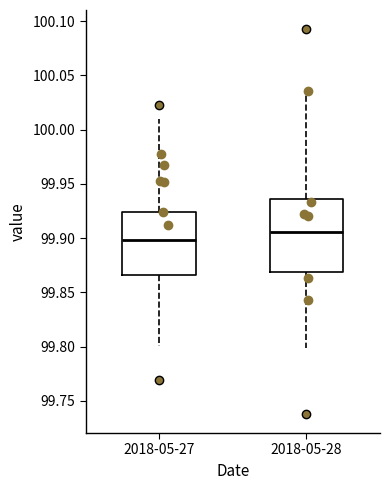

Which box is the tallest, from its lower edge to its upper edge?

2018-05-28